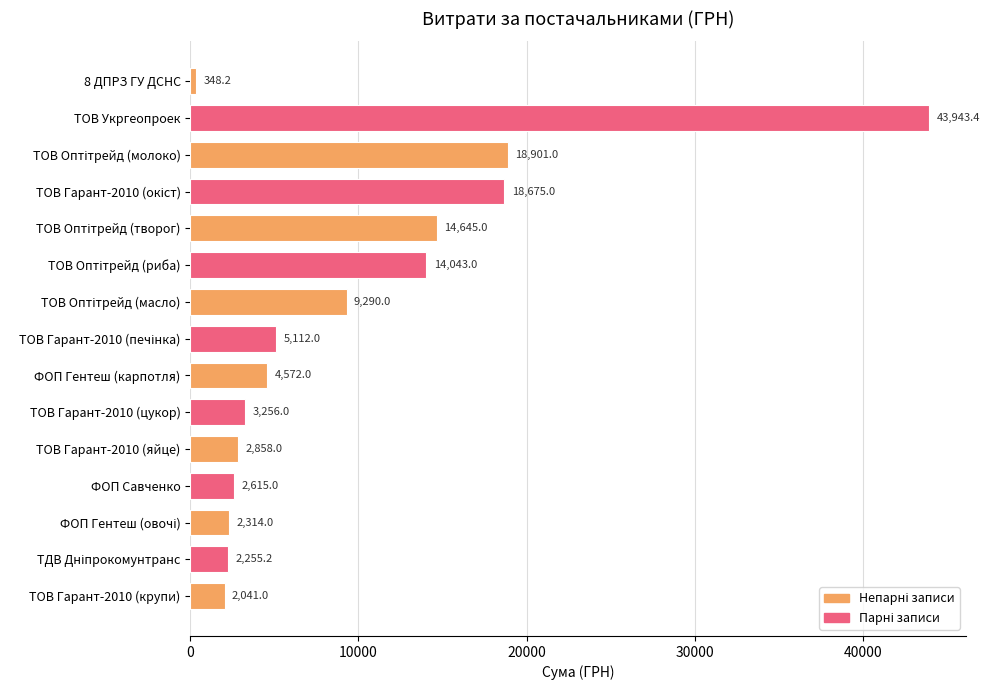

What is the value of the 5th bar from the top?

14645.0